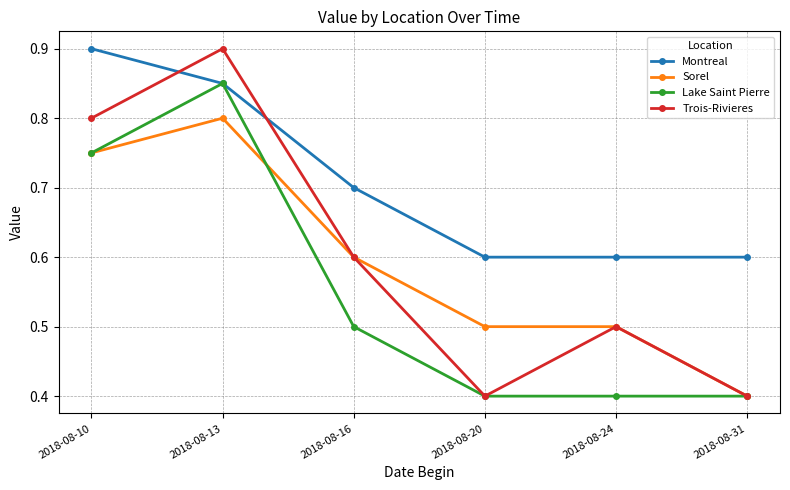

True or false: Trois-Rivieres has more than 2 interior local peaks.

False